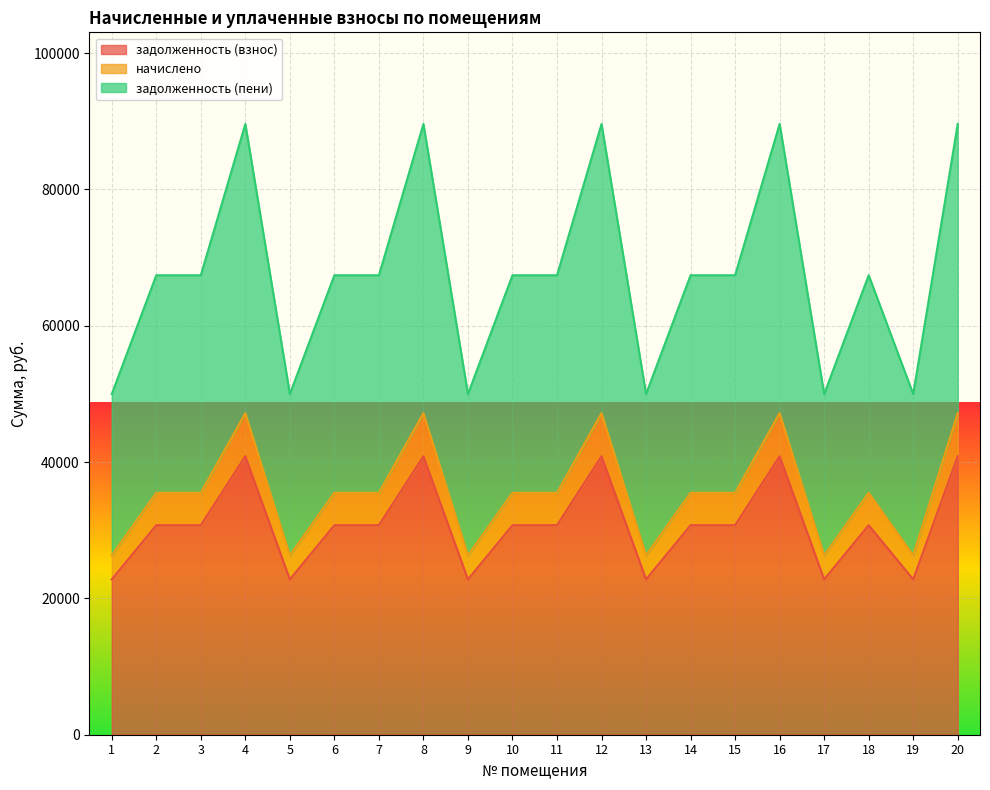

At how many categories does at least one series exceed 72800?

5